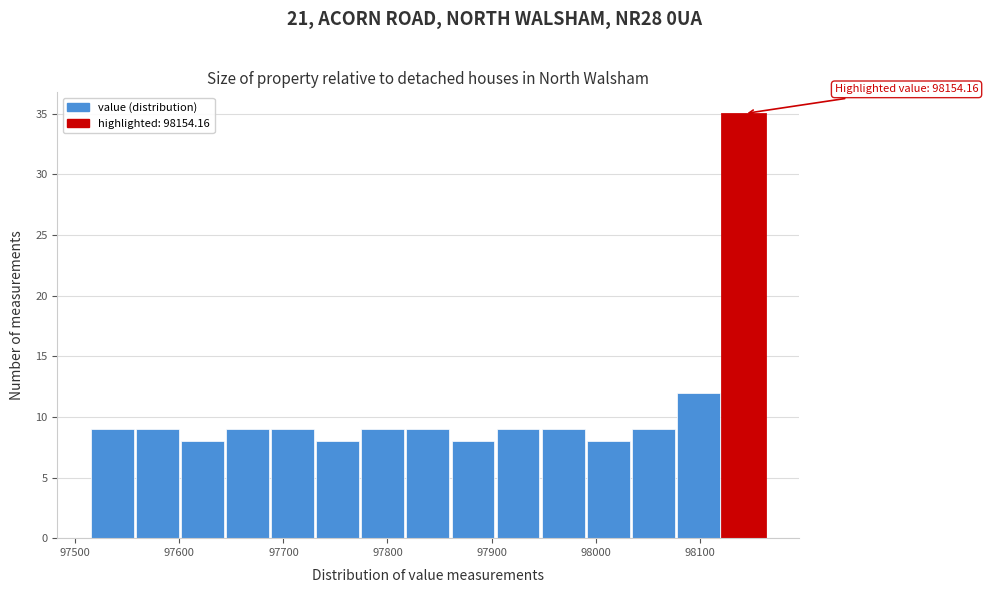

Which range on the x-axis has the tallest bar?

98120 to 98160